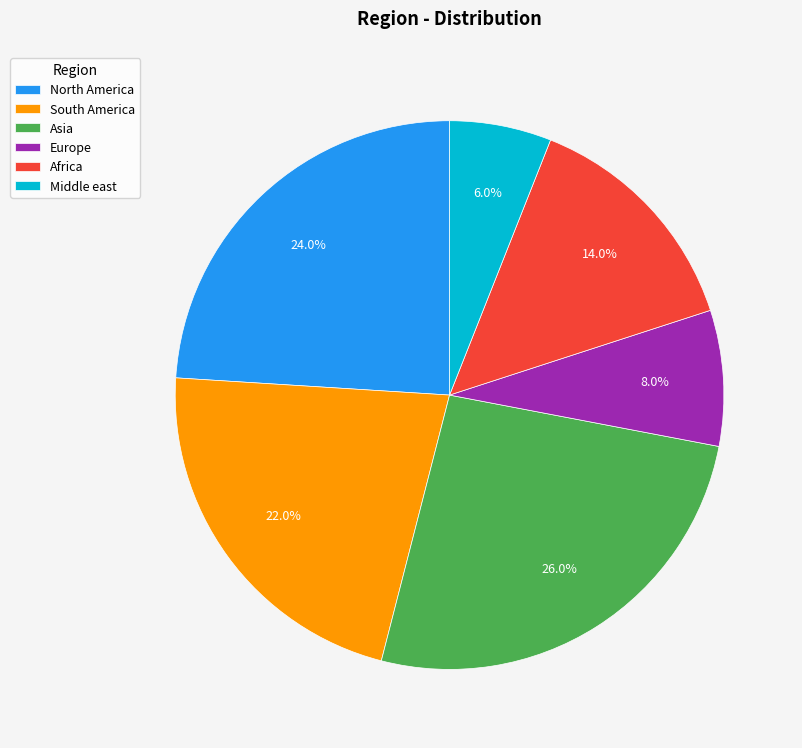

What percentage is the Africa slice, to the nearest percent?

14%